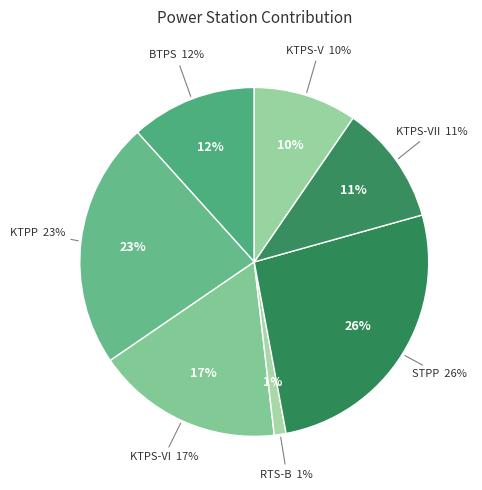

Between KTPS-VI and RTS-B, which is larger?

KTPS-VI